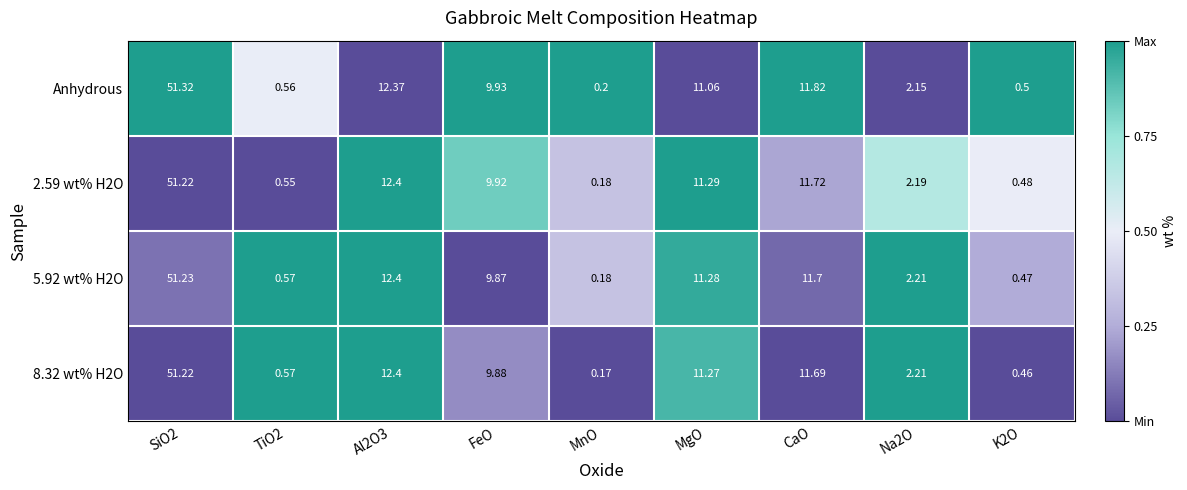

How many data points in 2.59 wt% H2O are less than 9?

4